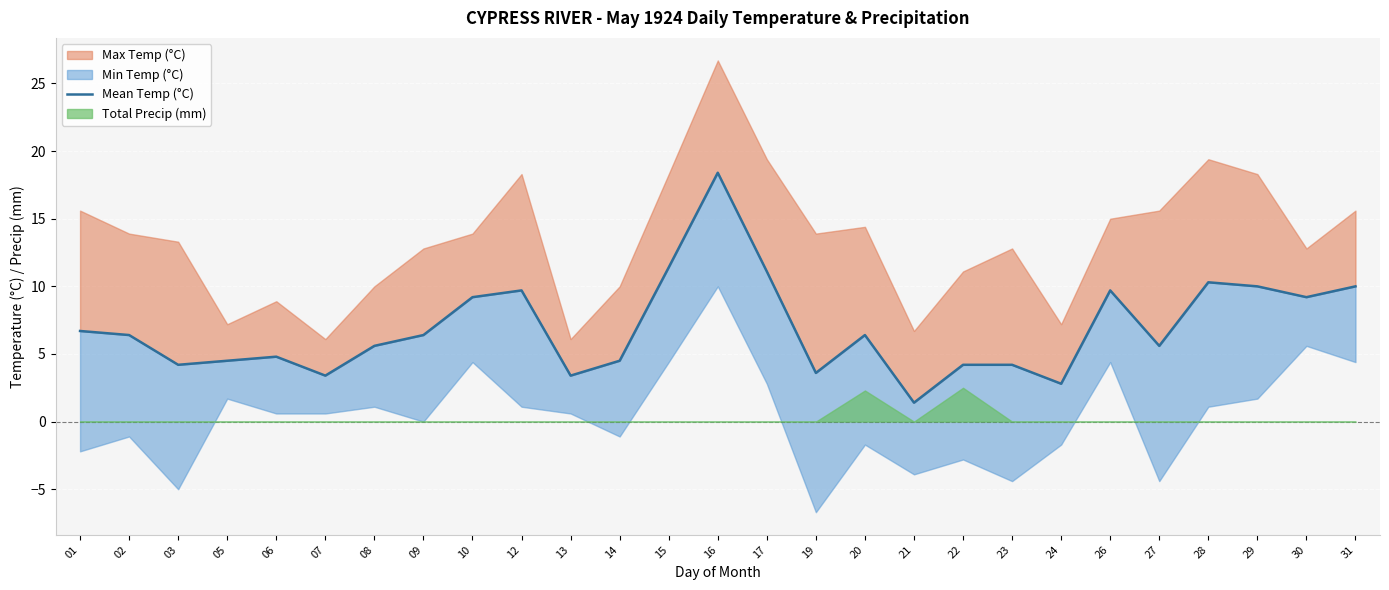

What is the difference between the second highest and minimum values?

10.0